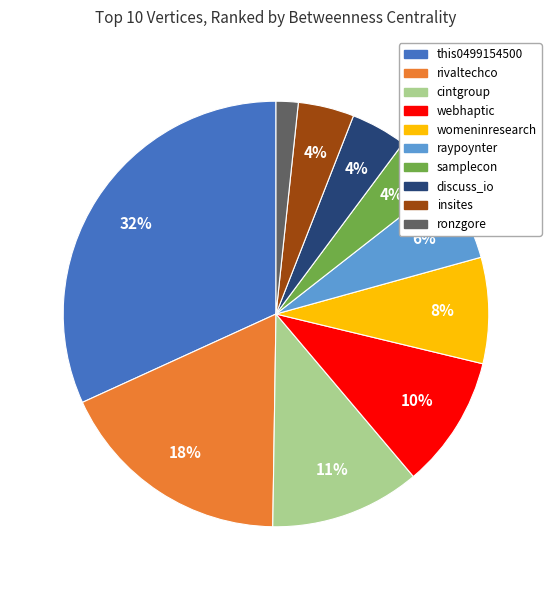

True or false: insites accounts for 4% of the total.

True